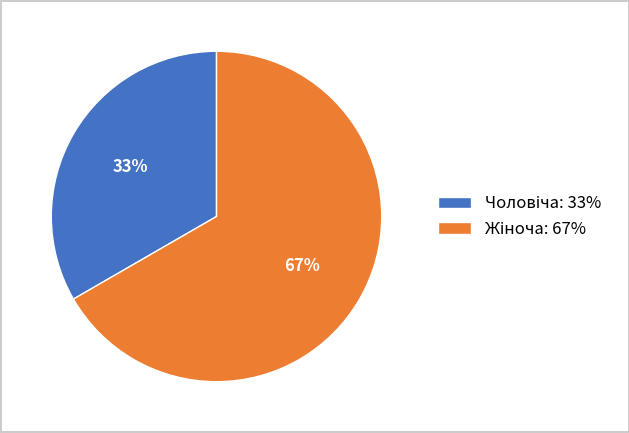

Does any single category account for the majority?

Yes